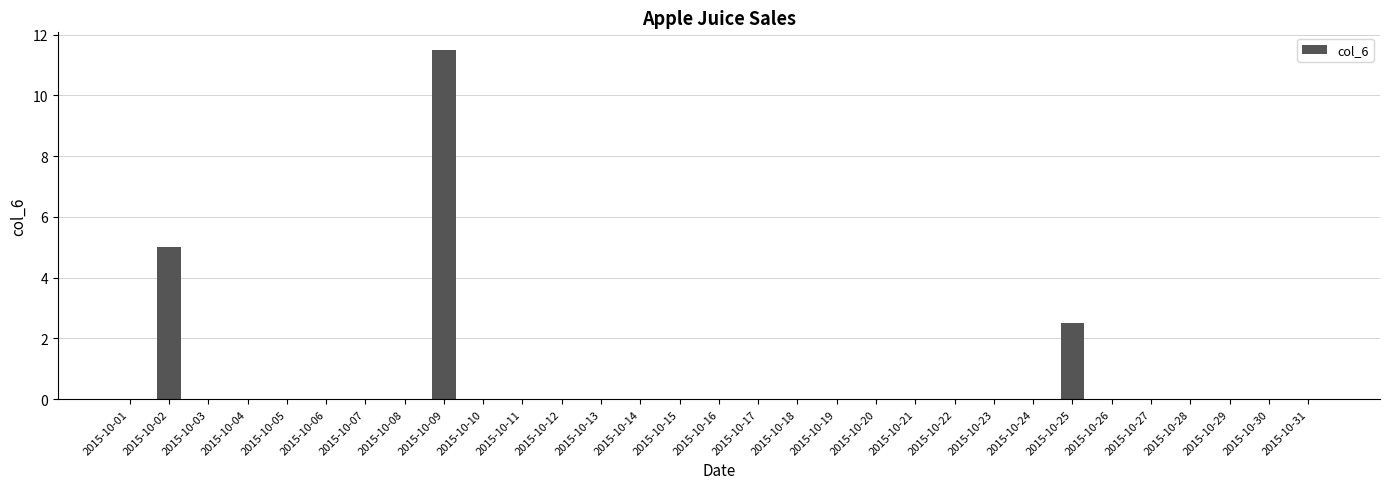

True or false: the data shows -6.7 at 2015-10-01.

False